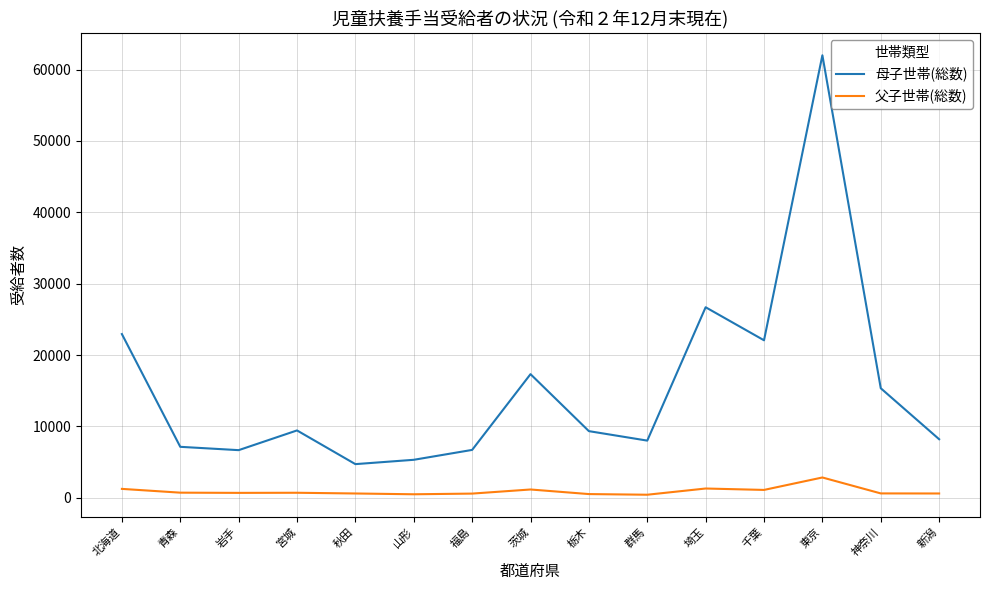

Which series has the largest range (max minus min)?

母子世帯(総数)